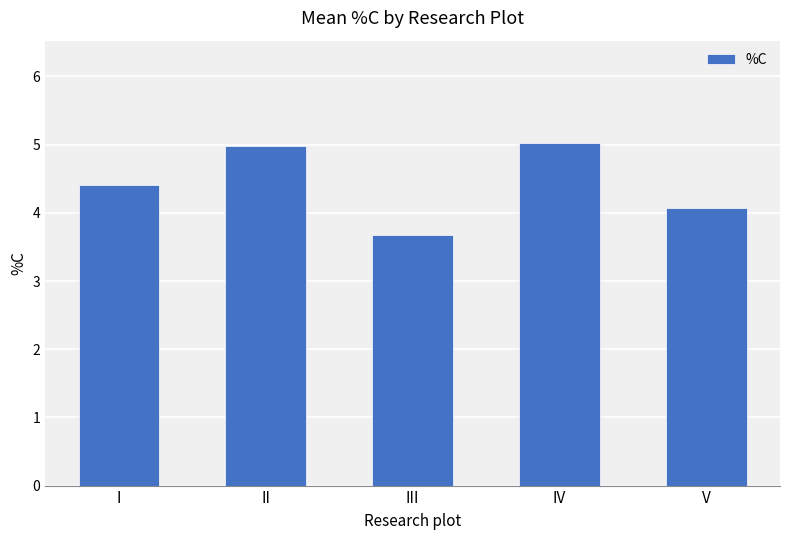

Which label corresponds to the smallest value in the chart?

III